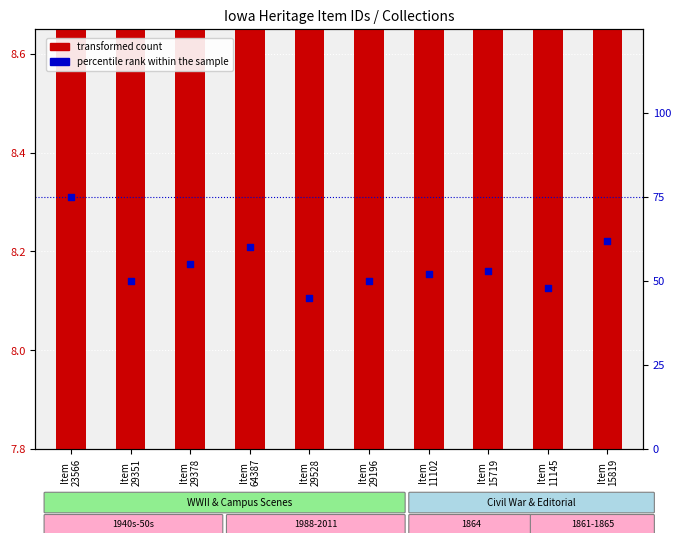

Which series has the largest total across all categories?

percentile rank within the sample